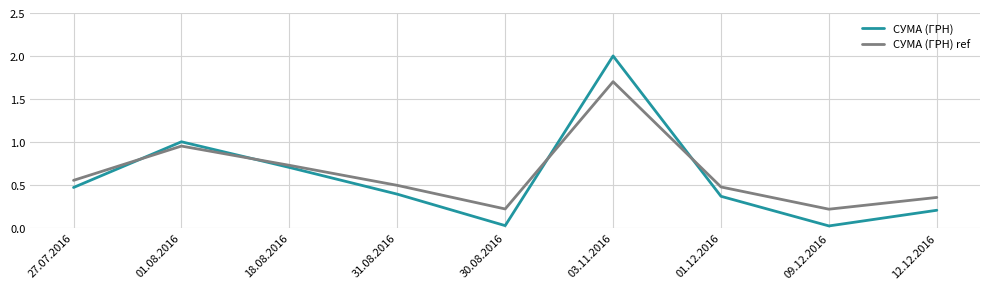

Which series has the widest spread of values?

СУМА (ГРН)